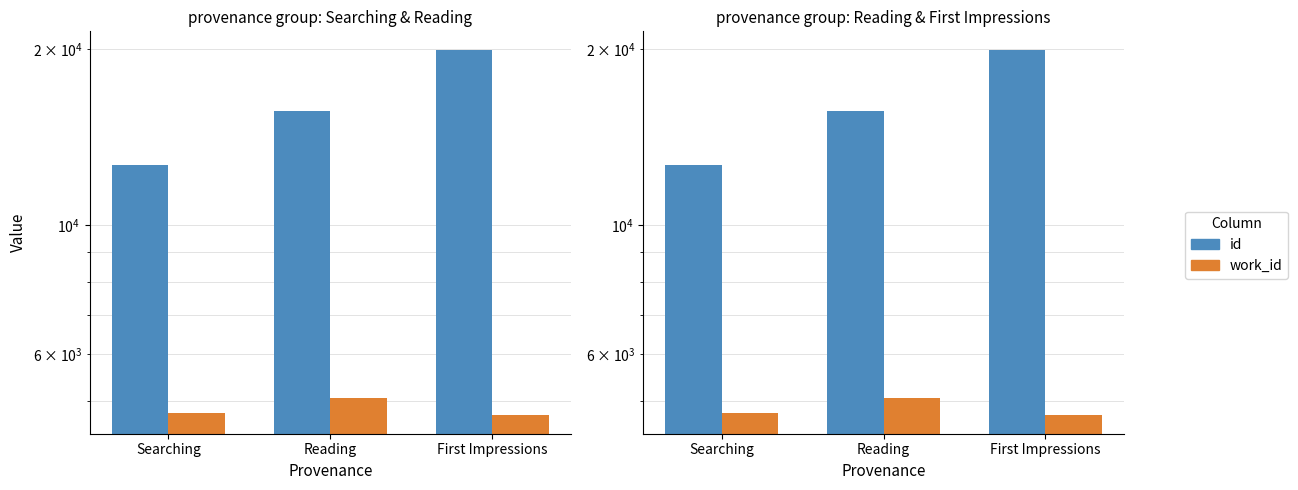

List the labels in order of work_id value, largest first.

Reading, Searching, First Impressions